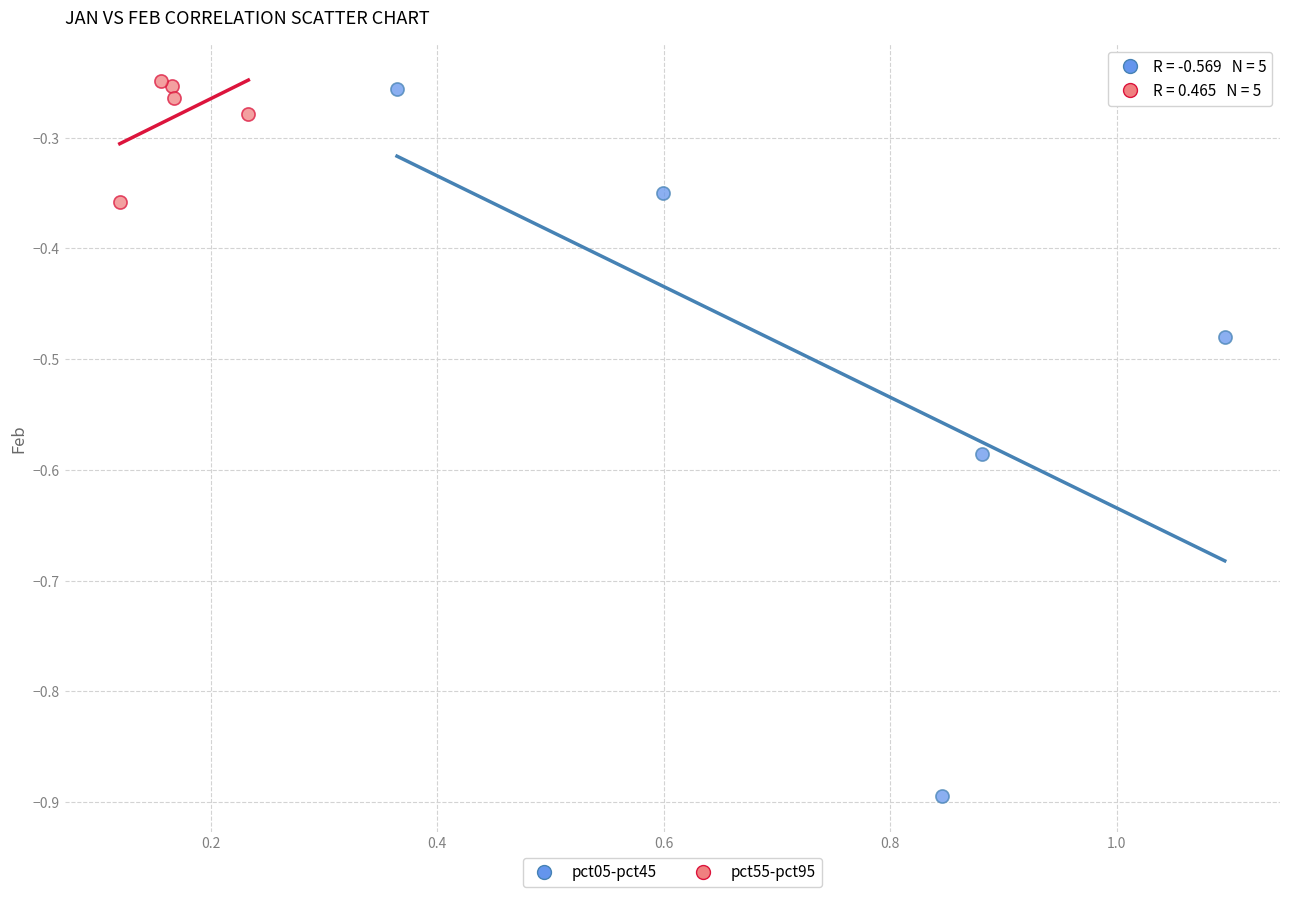

Which series contains the lowest Y value?

pct05-pct45